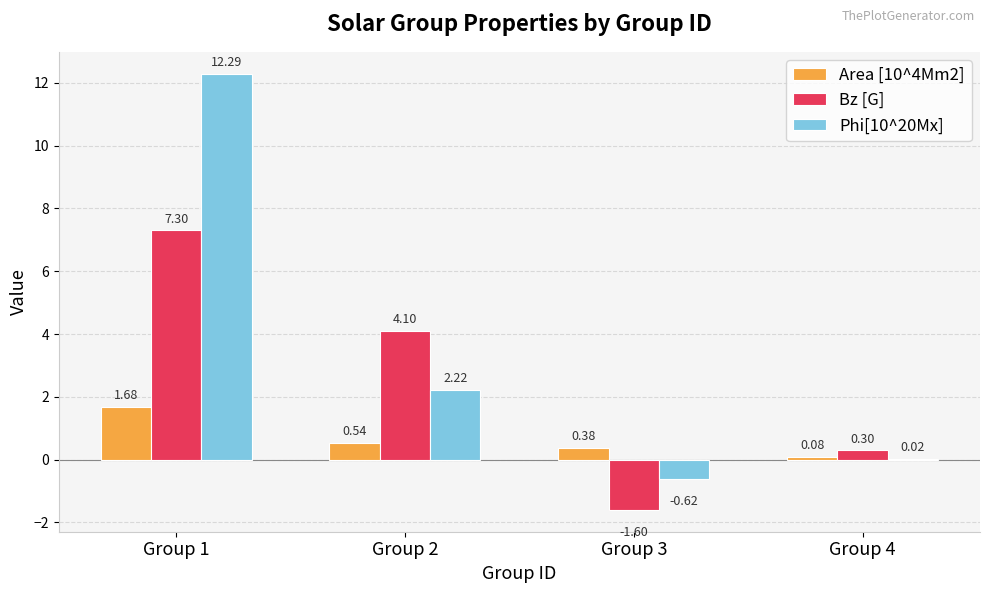

Which series changed the most between Group 1 and Group 4?

Phi[10^20Mx]